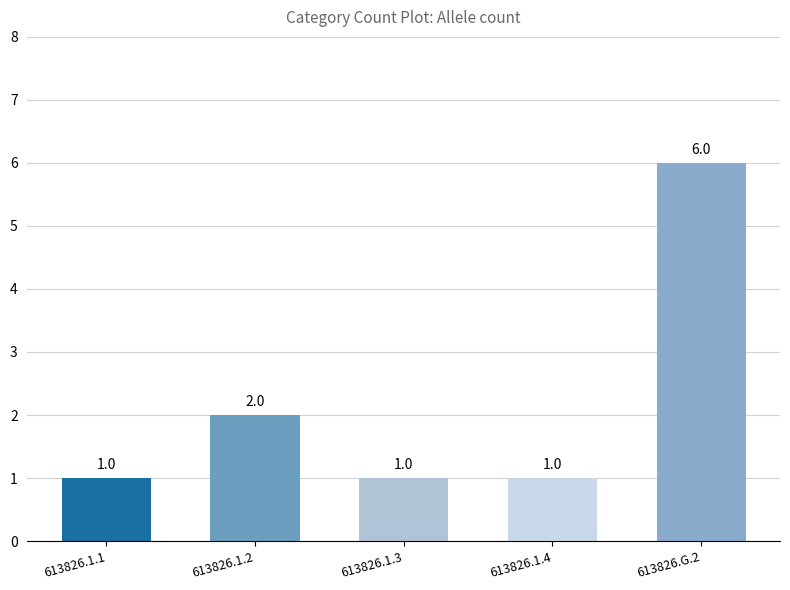

How many distinct data groups are displayed?

1